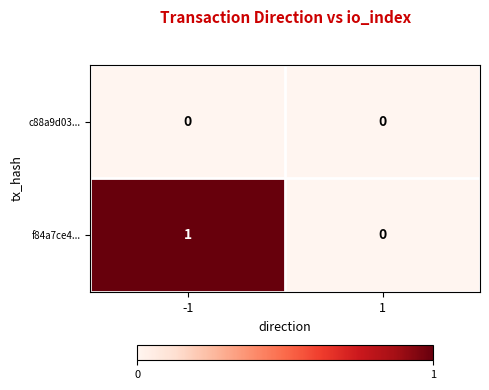

Reading left to right, extract all data points from this chart.

c88a9d03...: -1=0	1=0
f84a7ce4...: -1=1	1=0